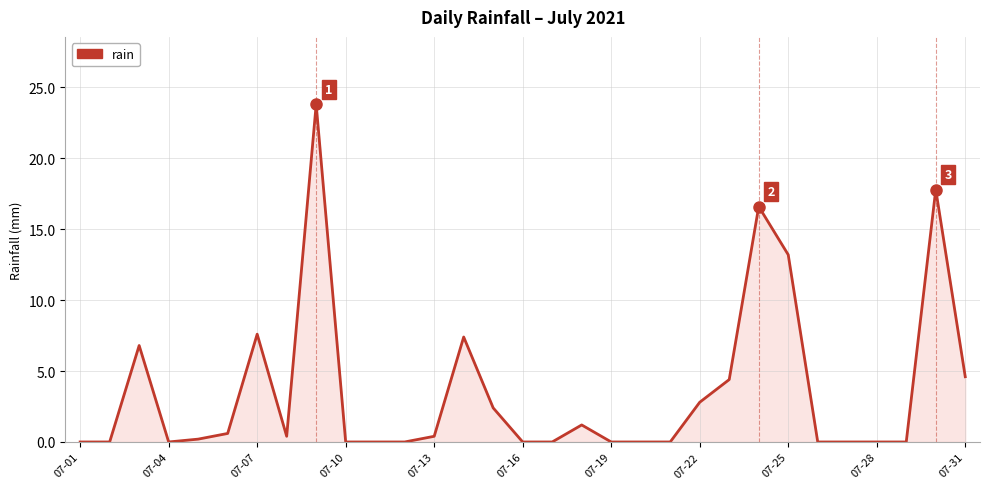

What is the difference between the maximum and minimum values?

23.8